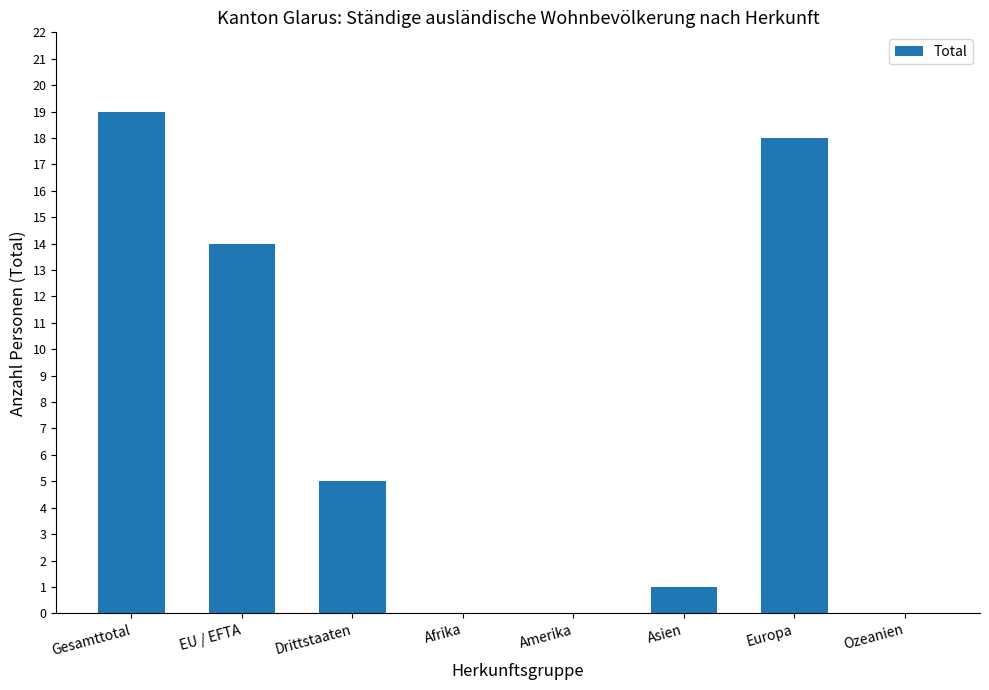

The chart shows a value of 0 at Amerika. True or false?

True